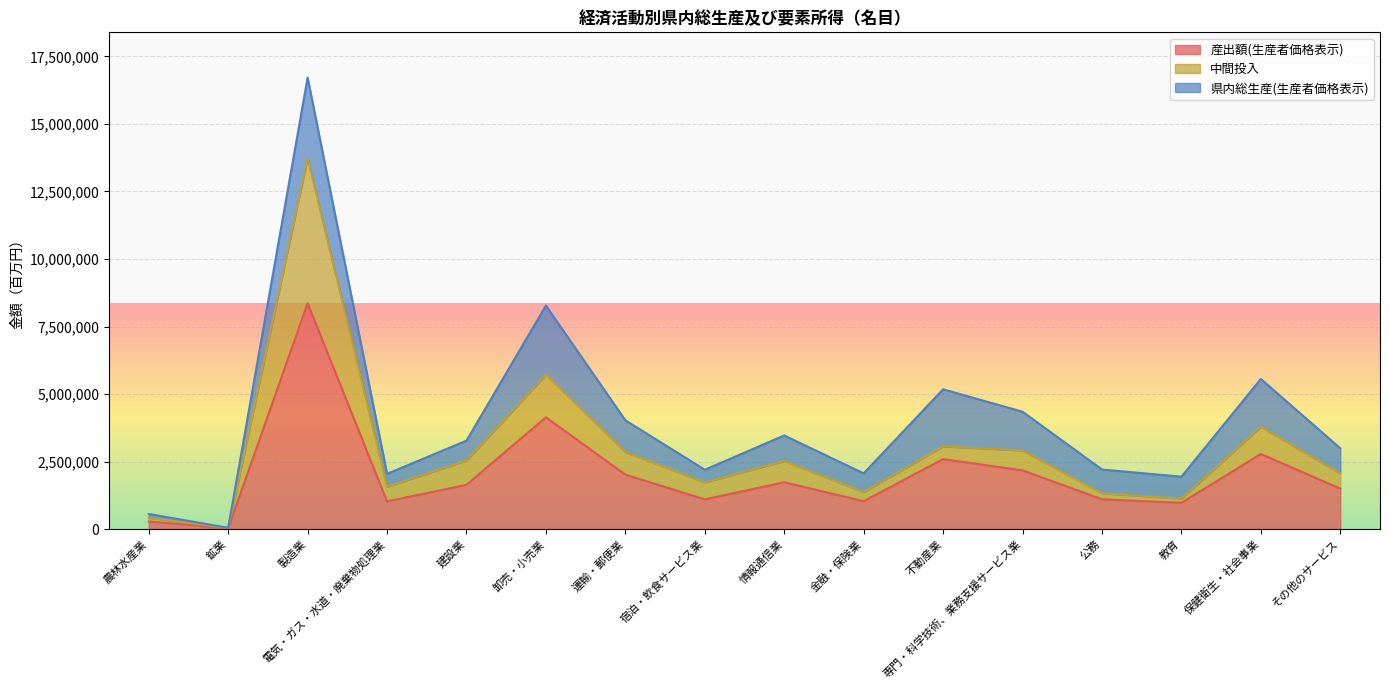

What is the spread (max minus min) of values at 農林水産業?

139603